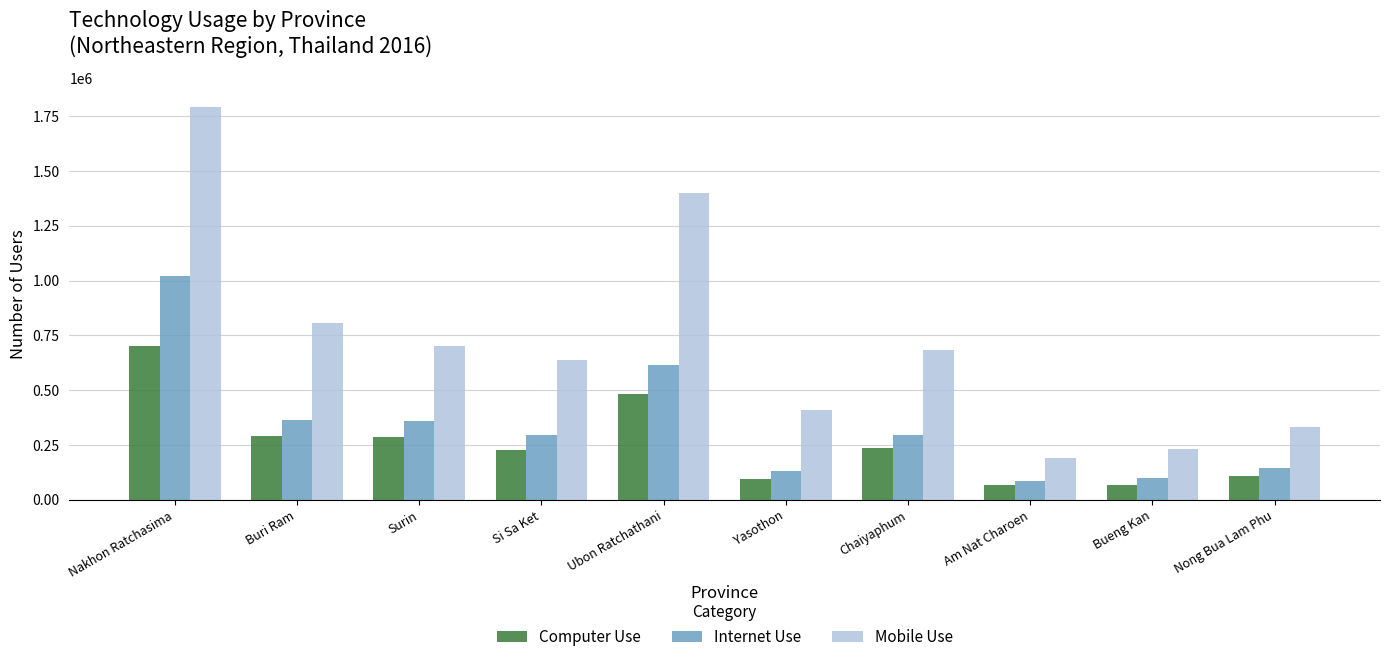

What is the value of the Mobile Use bar at the 7th from the left?

681357.5